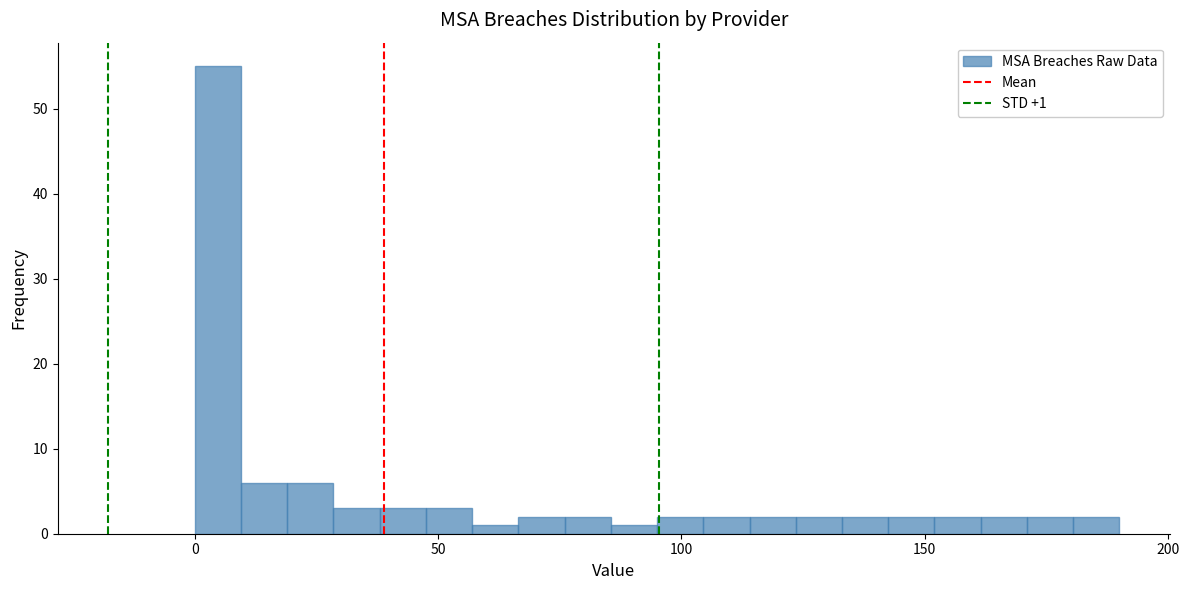

Around what value on the x-axis is the tallest bar? Give the approximate position of its centre, as read against the axis.

5